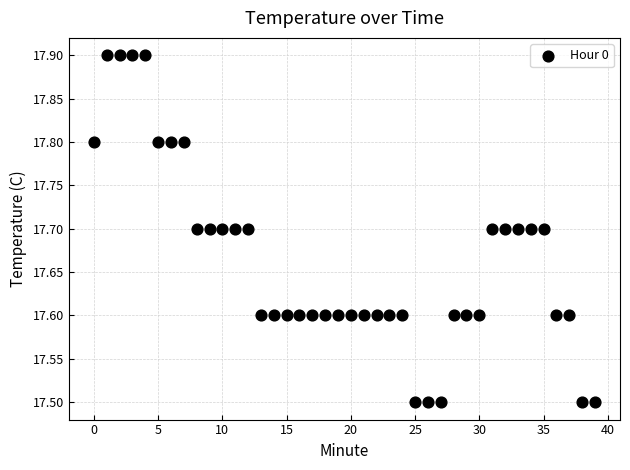

What is the range of Y values (max minus min)?

0.4